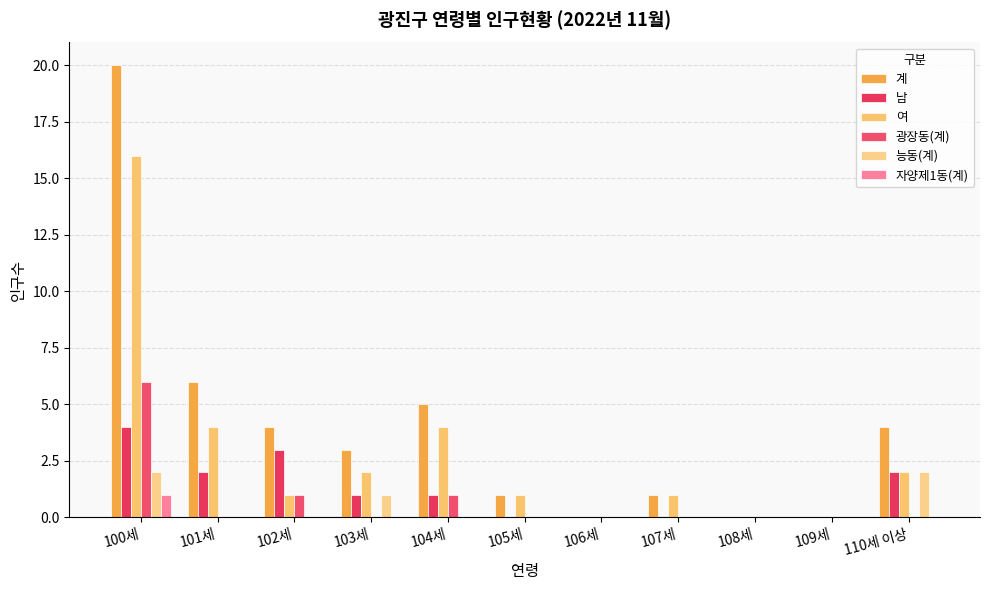

Are the bars grouped side by side (vs. stacked)?

Yes